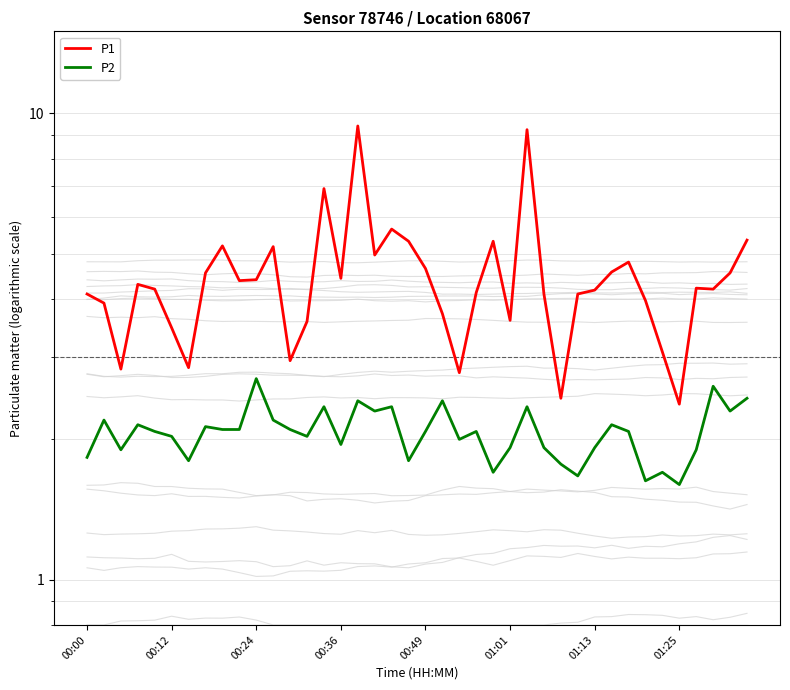

True or false: P1 has a value of 4.5 at 38.

True